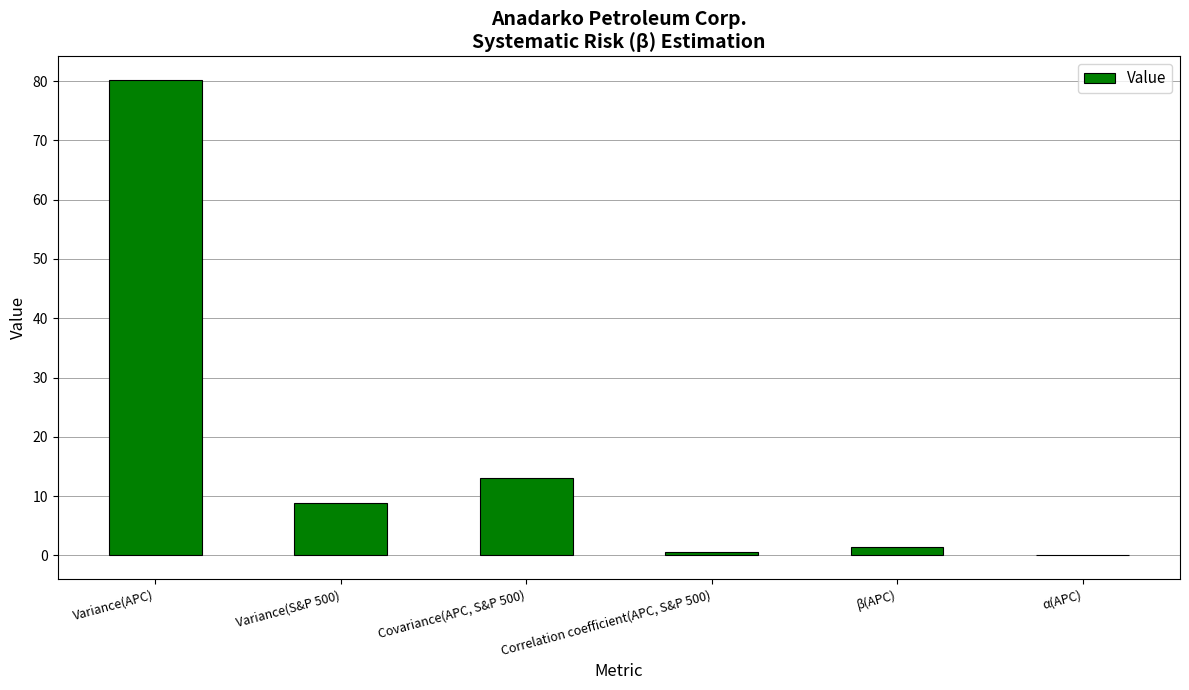

Which category has the highest value across all series?

Variance(APC)